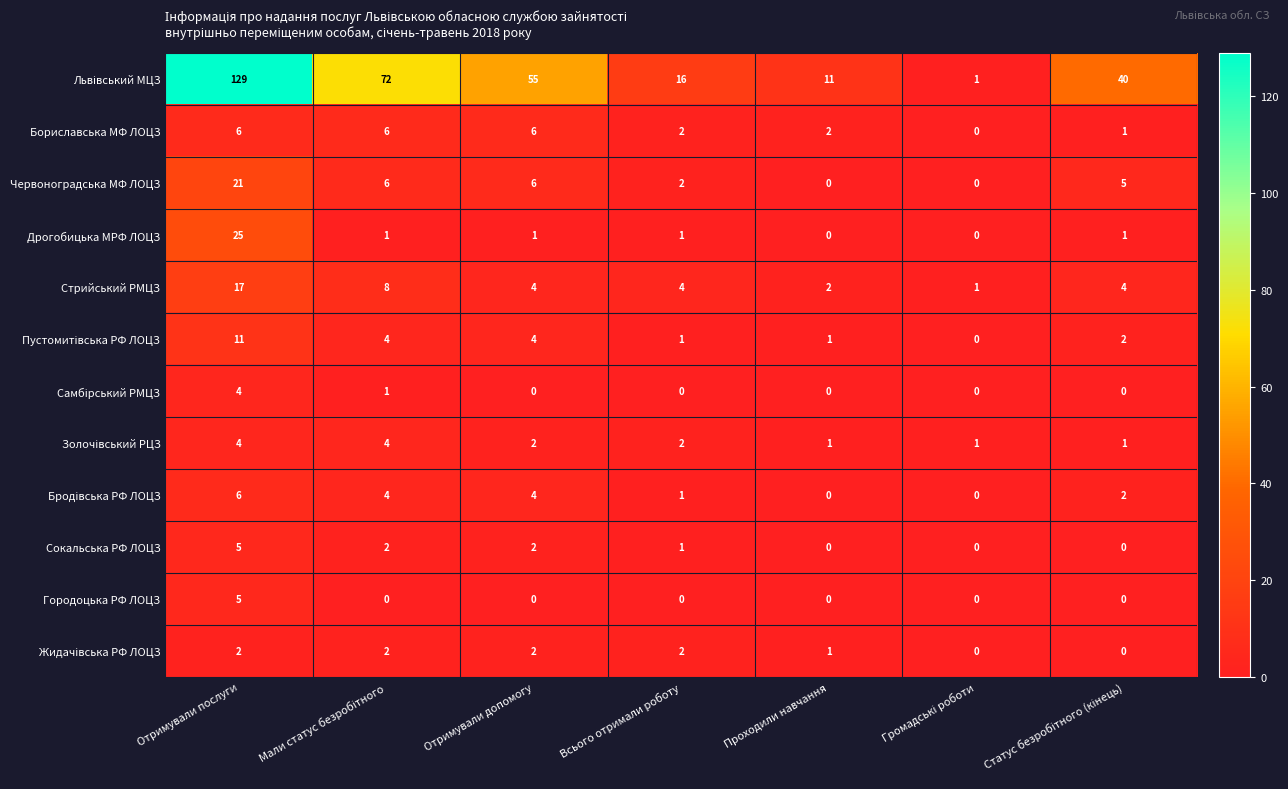

What is the sum of all Городоцька РФ ЛОЦЗ values?

5